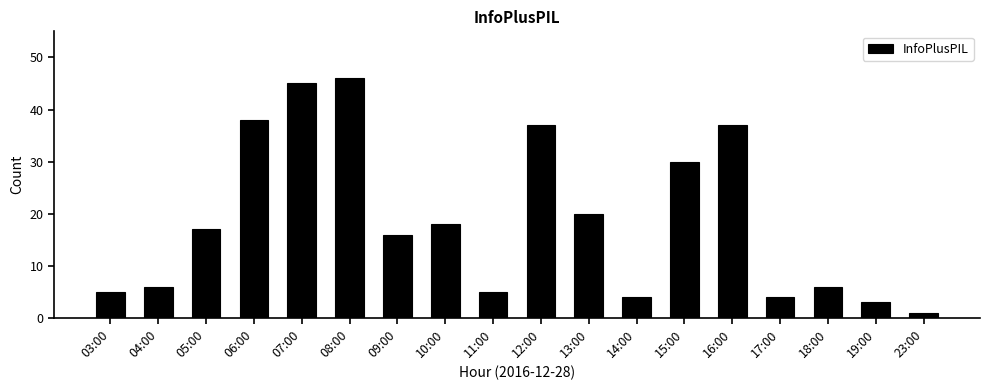

What is the change in value from 06:00 to 17:00?

-34